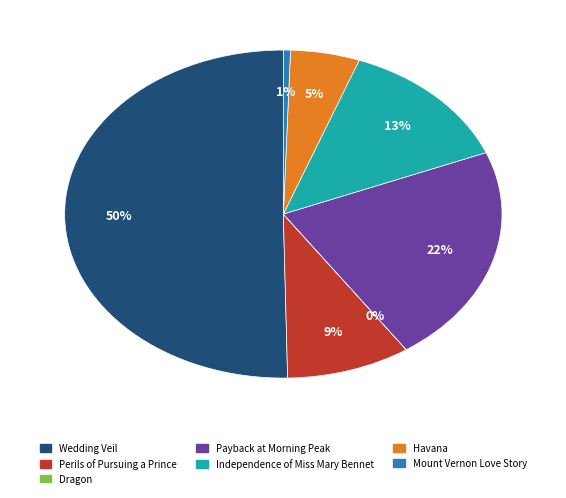

Combined, do Perils of Pursuing a Prince and Payback at Morning Peak account for over 50%?

No